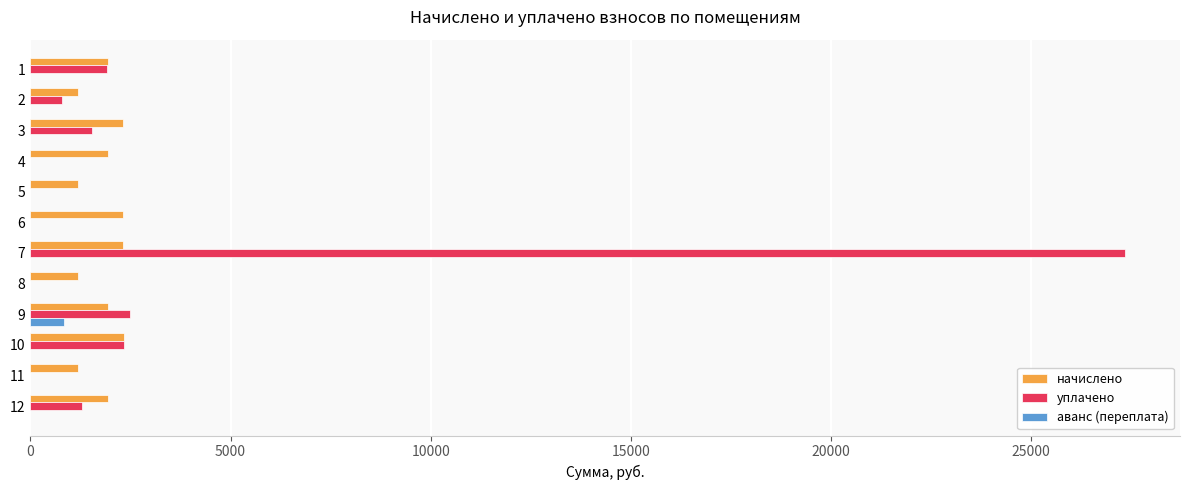

What is the sum of the аванс (переплата) values at 9 and 2?

835.3